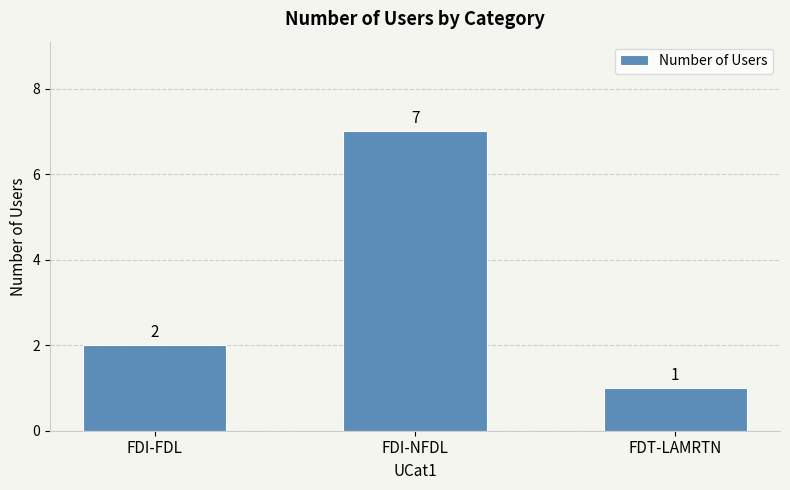

Is it true that the value at FDI-FDL is 2?

True